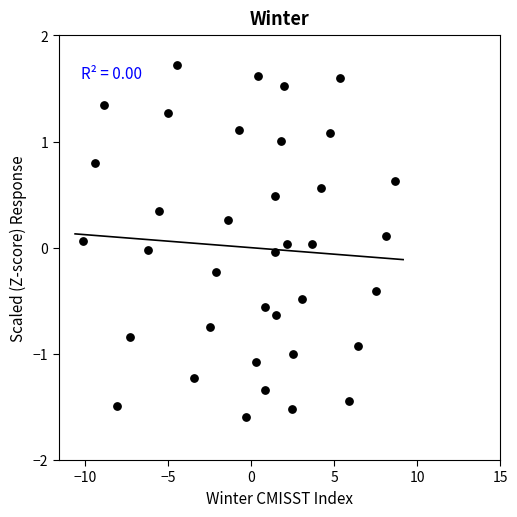

What is the range of Y values (max minus min)?

3.3